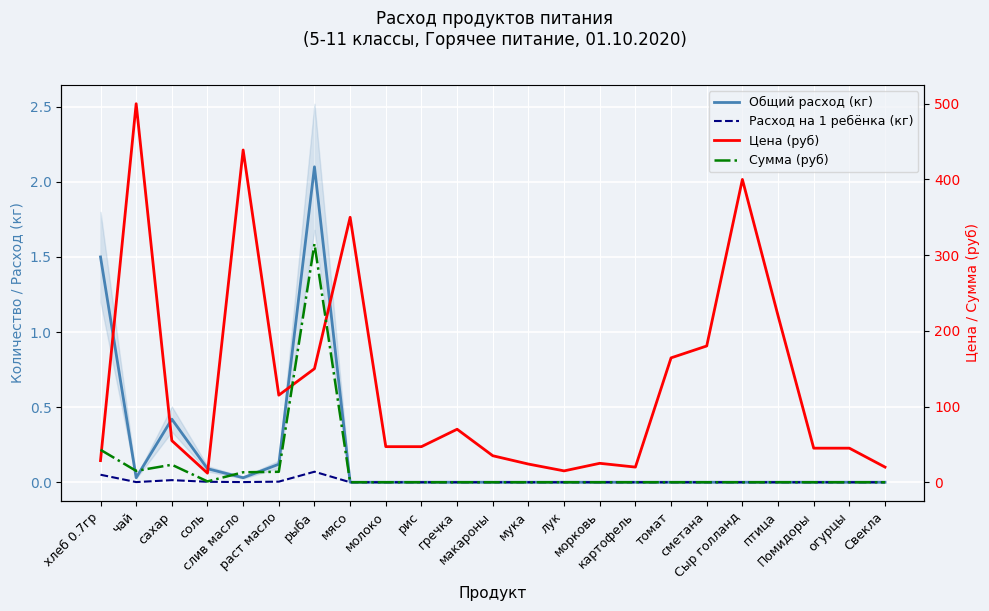

At which category does the chart reach its minimum across all series?

мясо